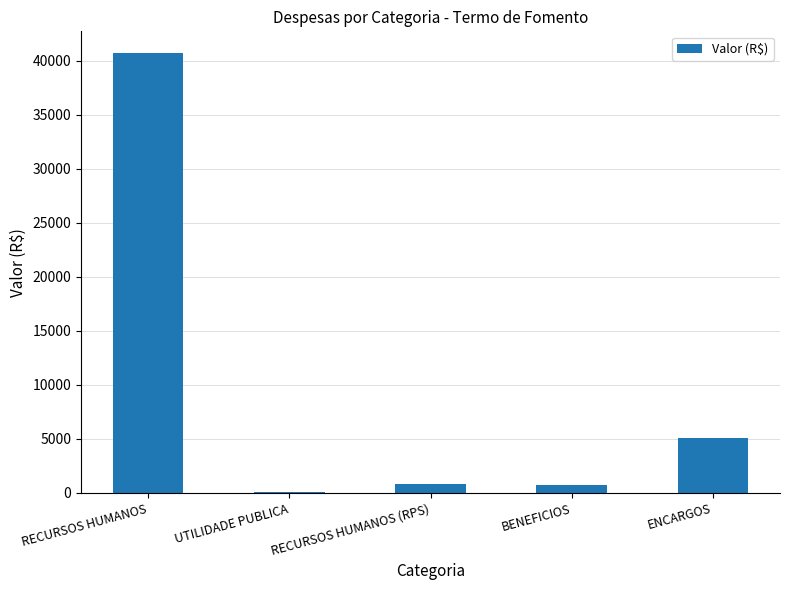

Approximately how many times larger is the value at UTILIDADE PUBLICA compared to BENEFICIOS?

0.1